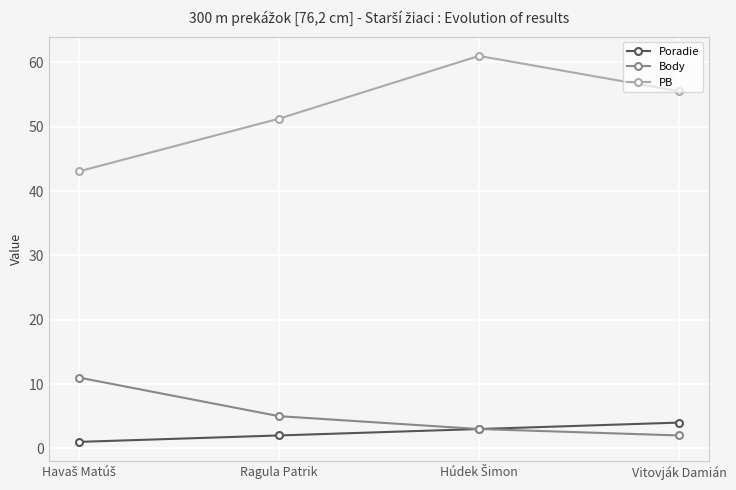

The value of Poradie at Vitovják Damián is 4.0. True or false?

True